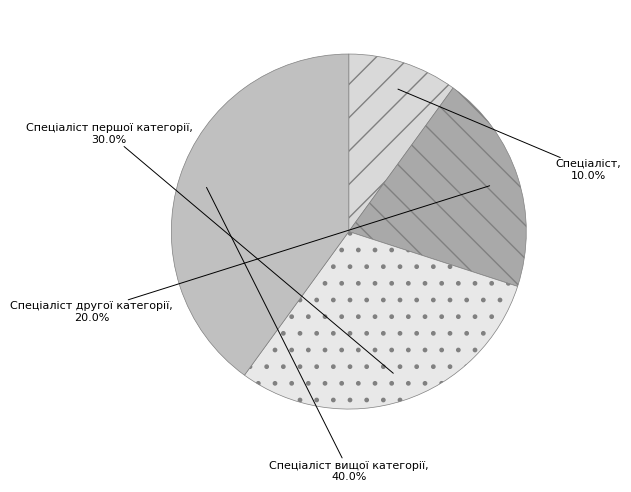

What is the largest slice in the pie chart?

Спеціаліст вищої категорії